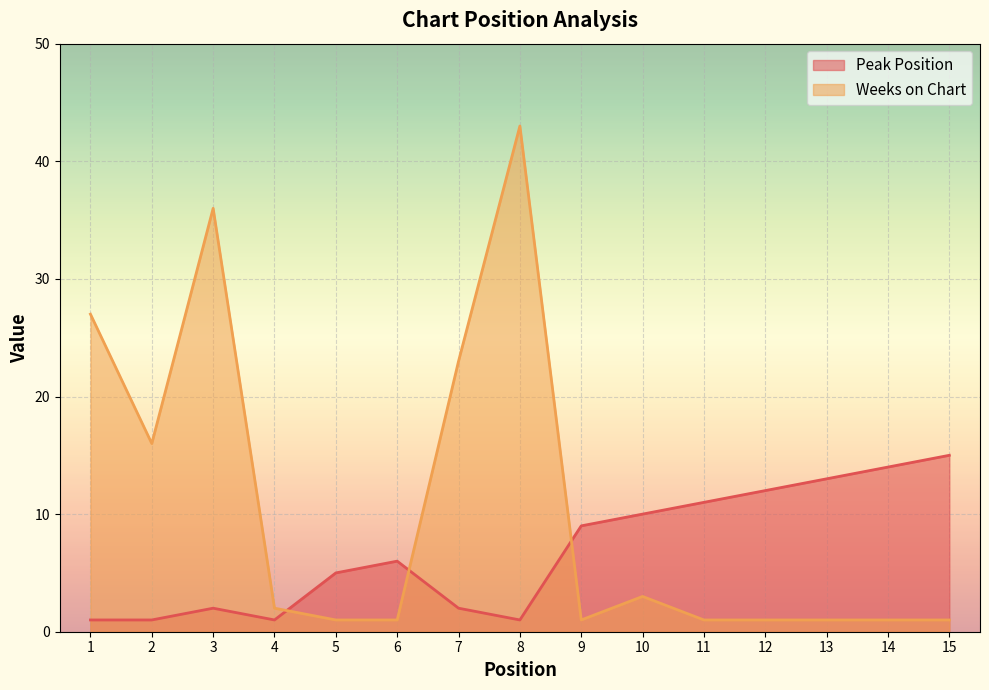

How many lines are shown in the chart?

2